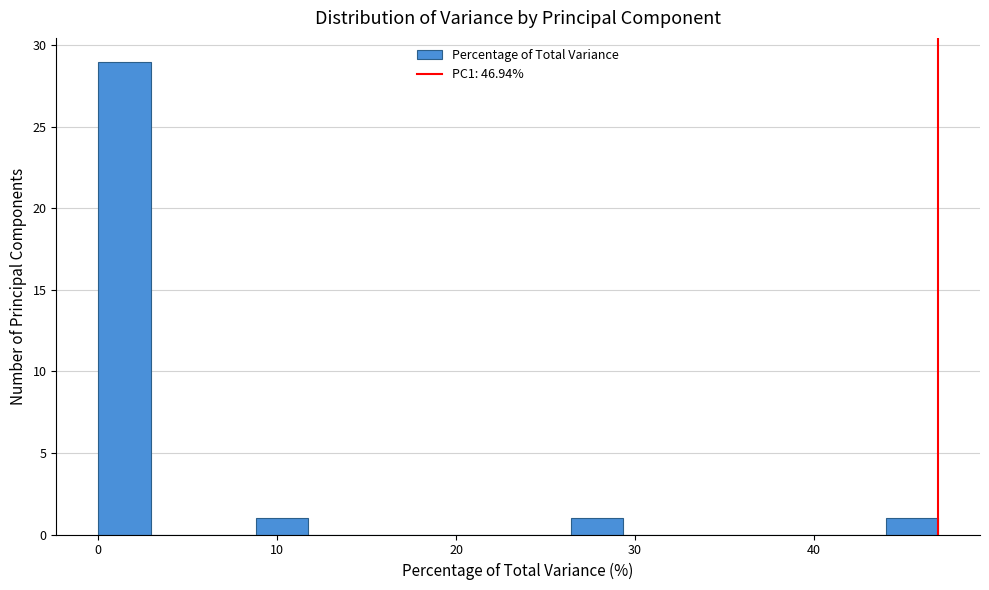

Around what value on the x-axis is the tallest bar? Give the approximate position of its centre, as read against the axis.

1